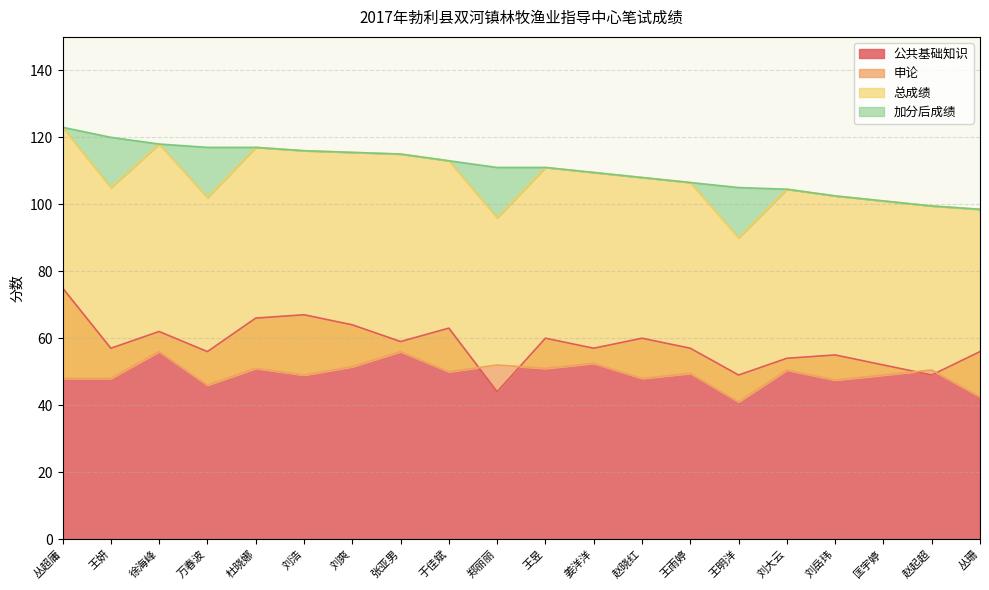

What is the maximum value for 公共基础知识?

75